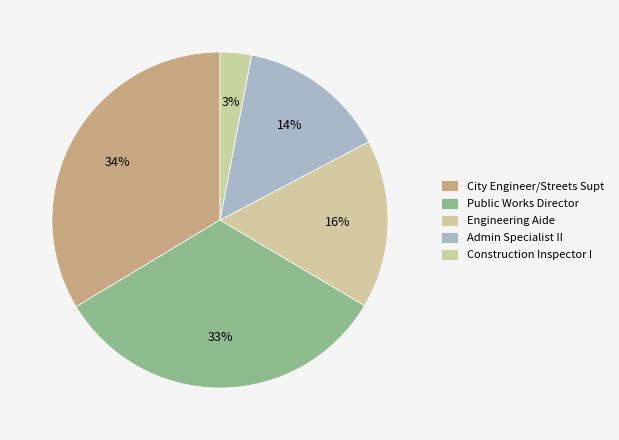

How many segments does this pie chart have?

5